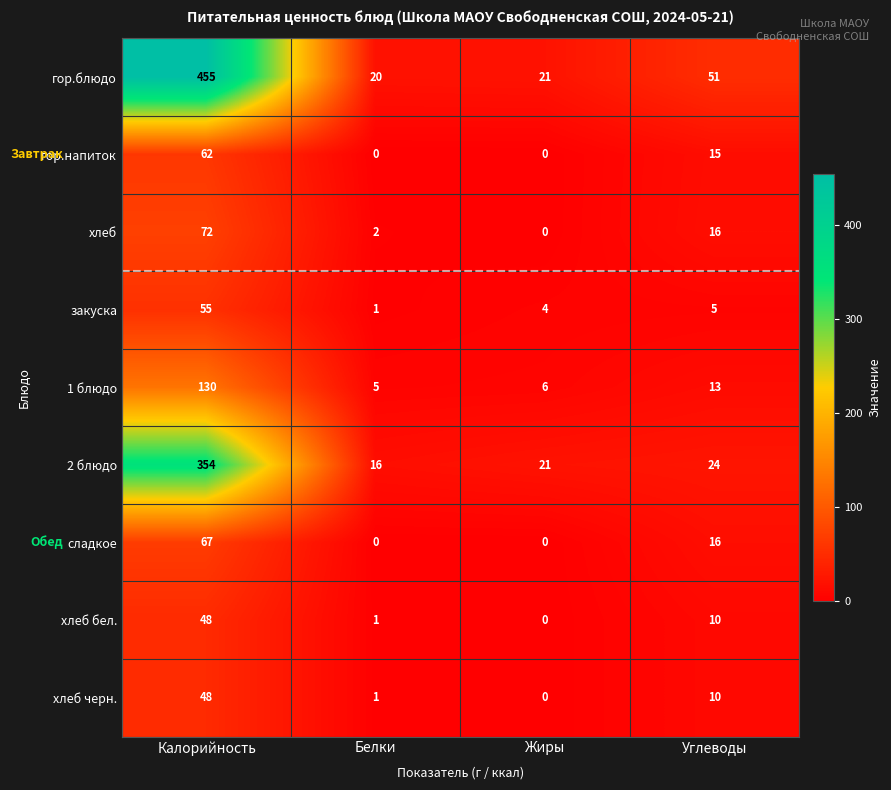

Which category has the highest value in the гор.напиток series?

Калорийность